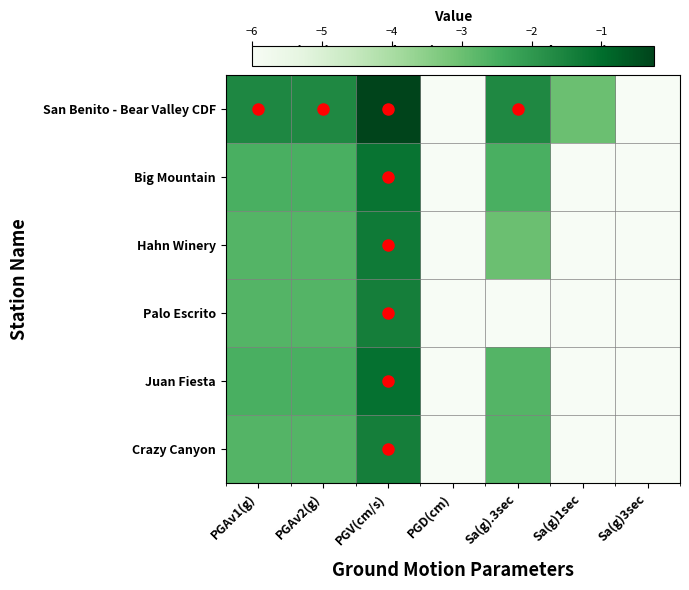

What is the difference between the highest and lowest values at PGV(cm/s)?

1.1